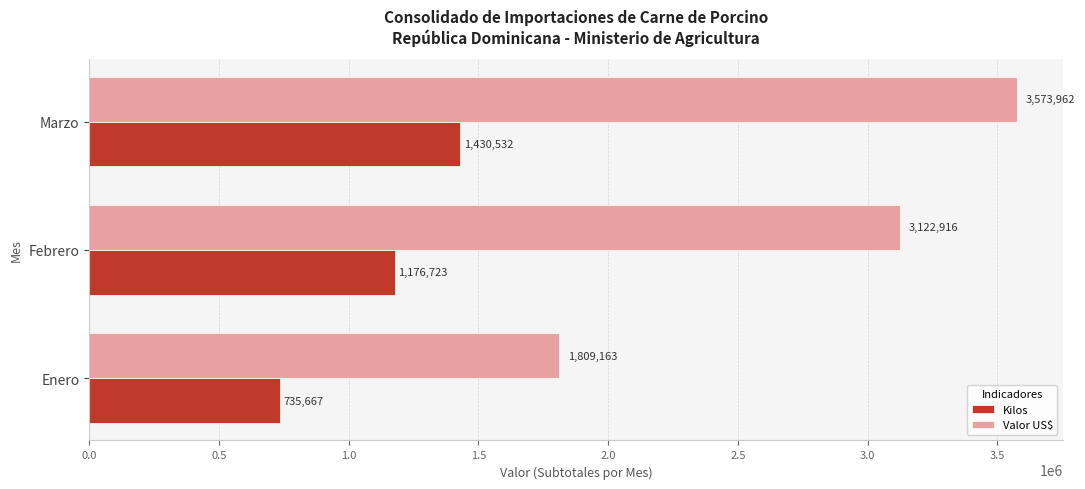

True or false: Valor US$ has a value of 5094138.8 at Febrero.

False